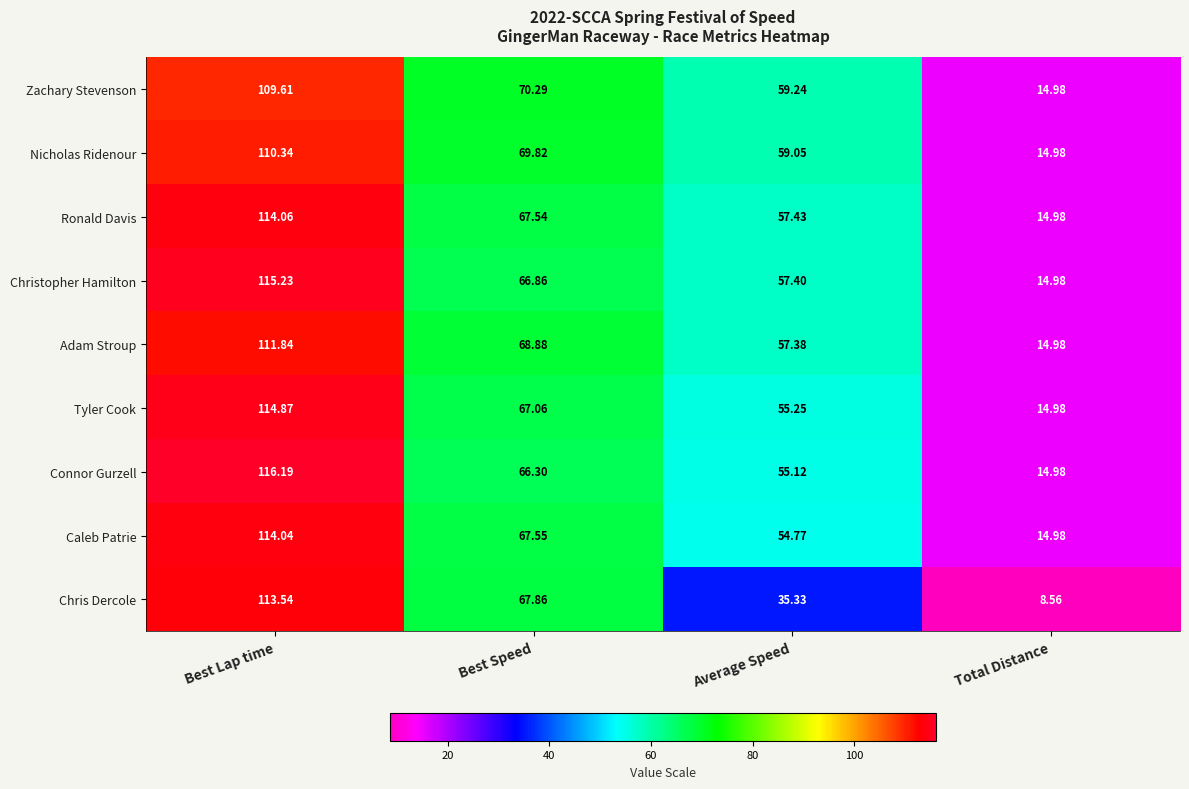

At which label does Chris Dercole first exceed 67?

Best Lap time